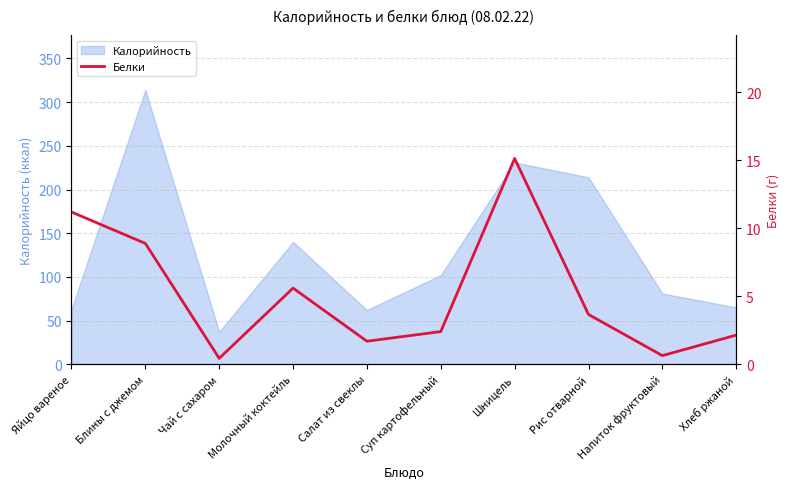

Count the number of values greater than 3.

5